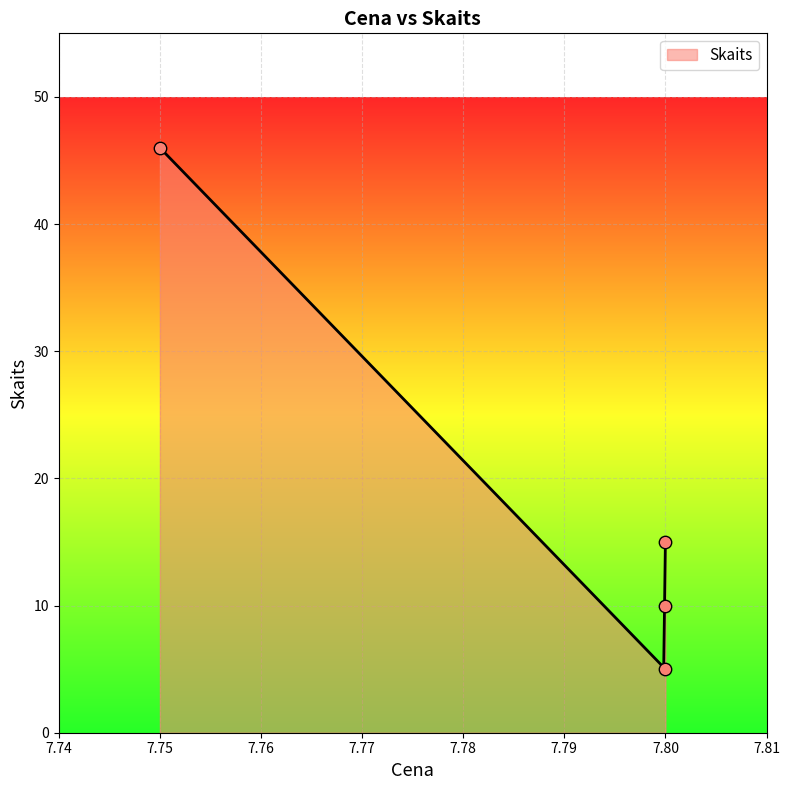

What is the change in value from 7.8 to 7.75?

+31